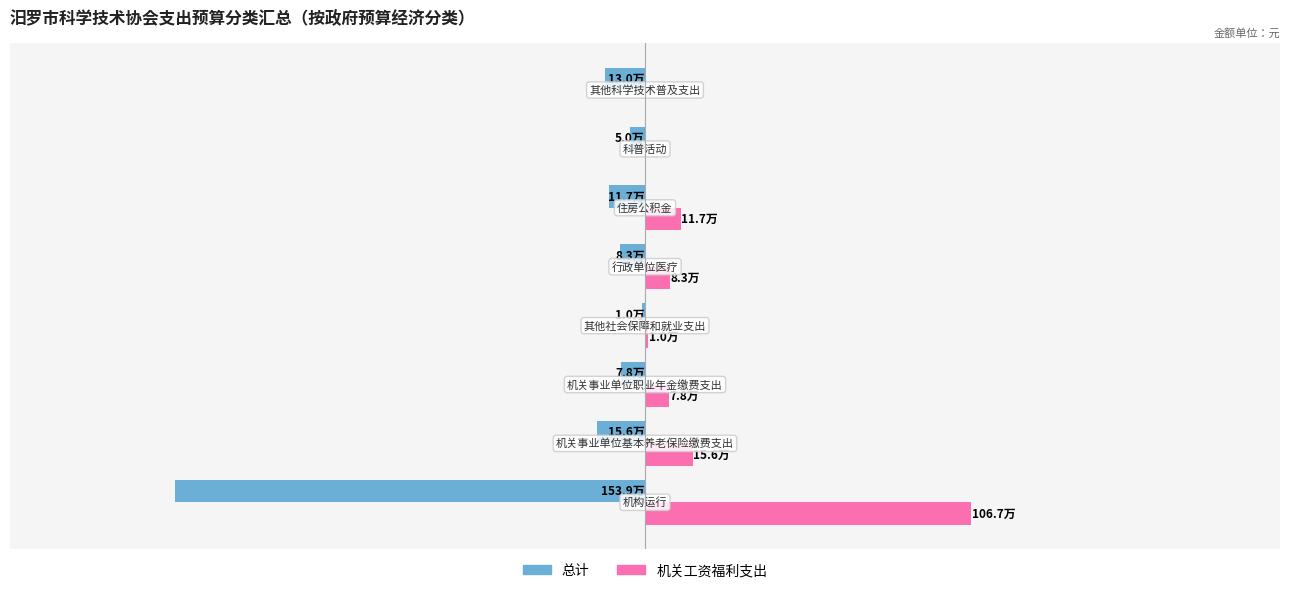

What are all the series names shown in the legend?

总计, 机关工资福利支出